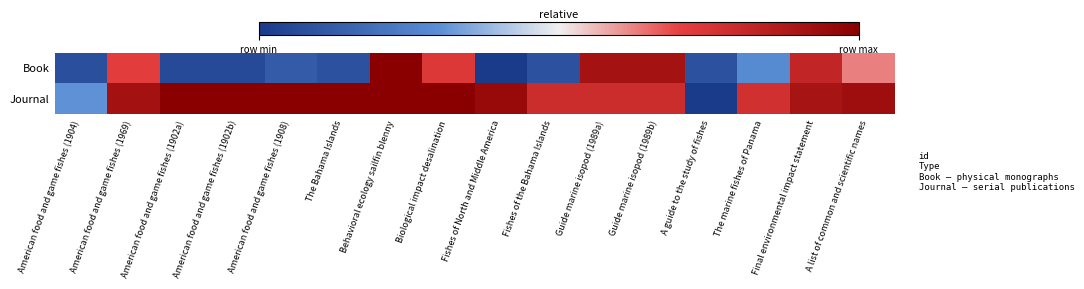

Reading right to left, list all the values displayed in this chart.

Book: A list of common and scientific names=0.6	Final environmental impact statement=0.8	The marine fishes of Panama=0.3	A guide to the study of fishes=0.1	Guide marine isopod (1989b)=0.9	Guide marine isopod (1989a)=0.9	Fishes of the Bahama Islands=0.1	Fishes of North and Middle America=0.0	Biological impact desalination=0.7	Behavioral ecology sailfin blenny=1.0	The Bahama Islands=0.1	American food and game fishes (1908)=0.1	American food and game fishes (1902b)=0.1	American food and game fishes (1902a)=0.1	American food and game fishes (1969)=0.7	American food and game fishes (1904)=0.1
Journal: A list of common and scientific names=0.9	Final environmental impact statement=0.9	The marine fishes of Panama=0.8	A guide to the study of fishes=0.0	Guide marine isopod (1989b)=0.8	Guide marine isopod (1989a)=0.8	Fishes of the Bahama Islands=0.8	Fishes of North and Middle America=1.0	Biological impact desalination=1.0	Behavioral ecology sailfin blenny=1.0	The Bahama Islands=1.0	American food and game fishes (1908)=1.0	American food and game fishes (1902b)=1.0	American food and game fishes (1902a)=1.0	American food and game fishes (1969)=0.9	American food and game fishes (1904)=0.3